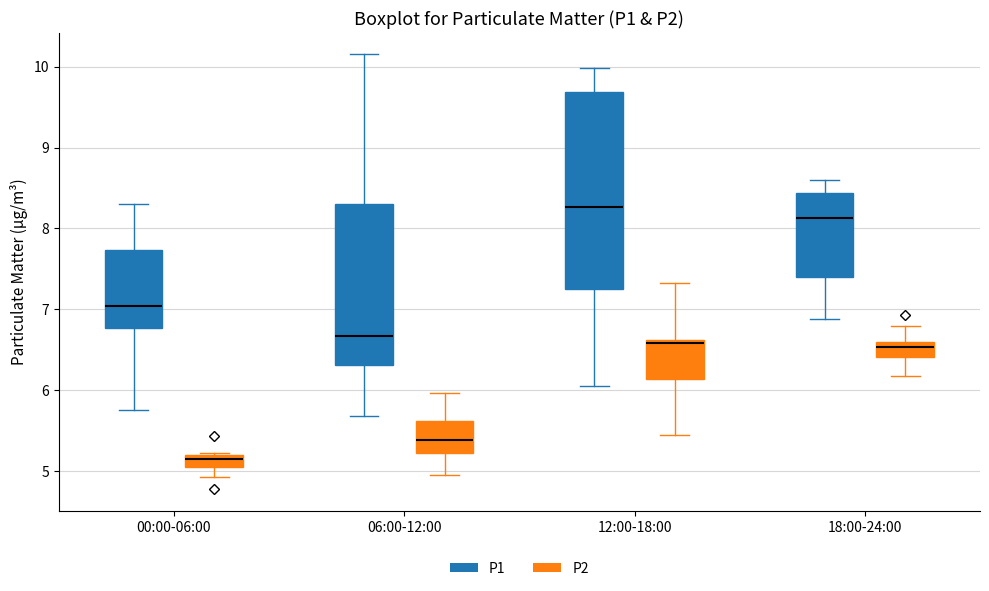

Which box has the lowest median line?

00:00-06:00 (P2)